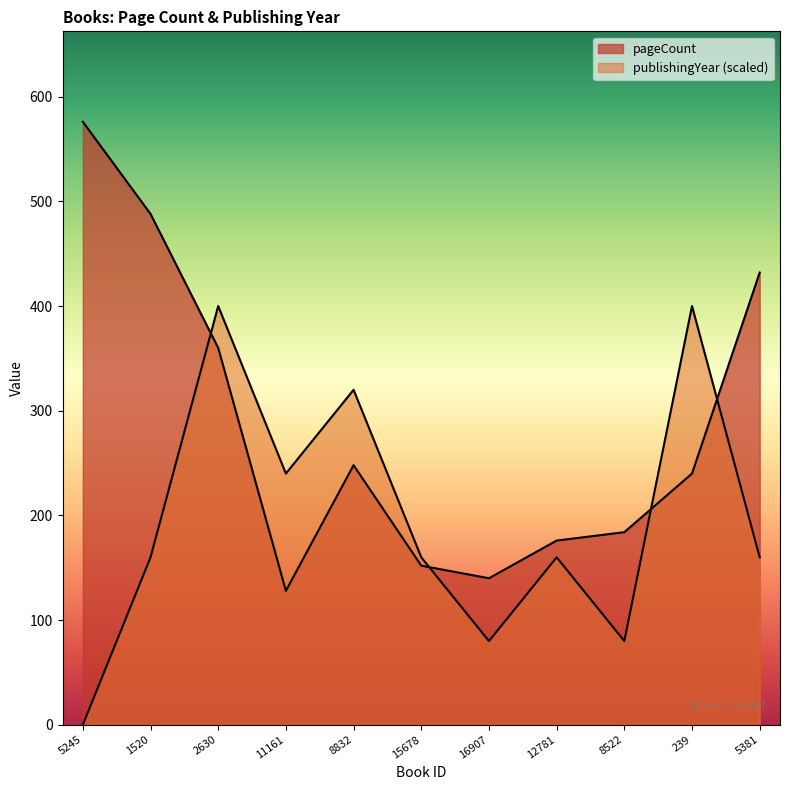

Read the pageCount value at 5245, to the nearest 10.

580